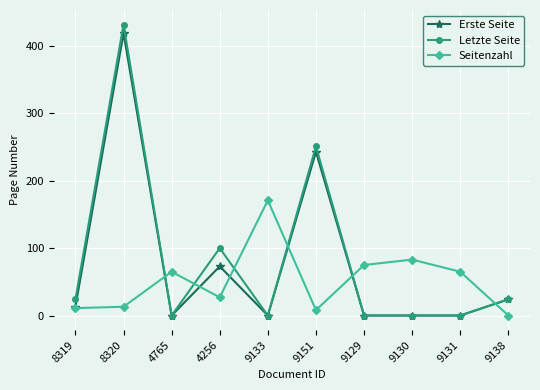

What is the sum of all Erste Seite values?

772